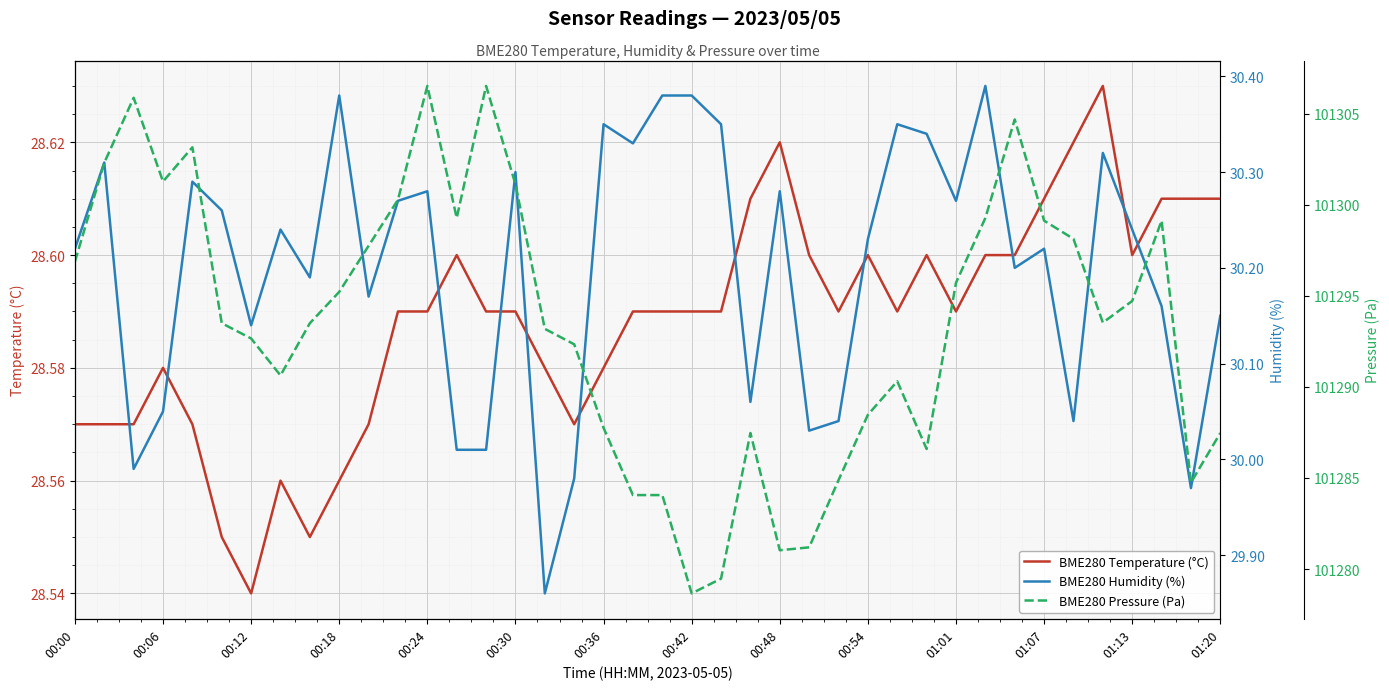

What is the average value of the BME280 Humidity (%) series?

30.2